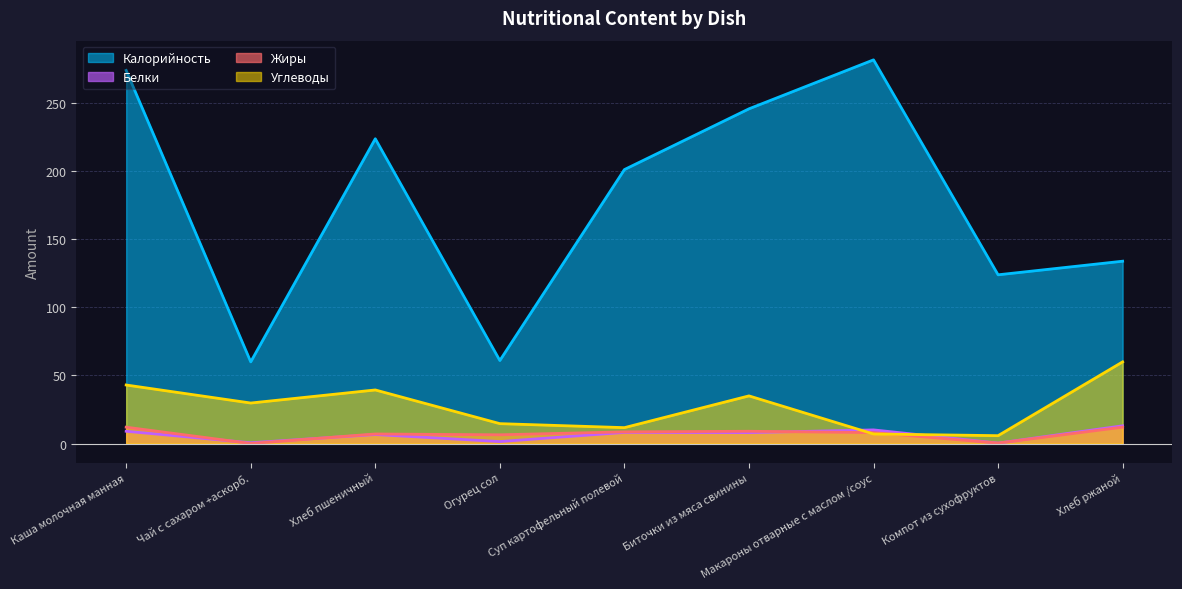

Reading left to right, list all the values displayed in this chart.

Калорийность: 274.2	60.0	224.0	61.0	201.3	246.0	282.0	124.0	134.0
Белки: 9.0	0.5	6.6	1.4	8.2	8.0	10.0	0.3	13.0
Жиры: 12.0	0.0	7.0	6.4	8.6	9.0	8.0	0.3	12.0
Углеводы: 43.0	29.8	39.4	14.6	11.7	35.0	7.0	5.8	60.0